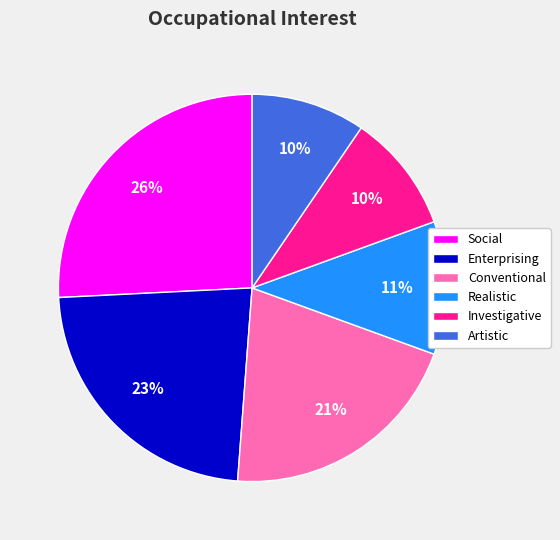

What is the ratio of the value at Enterprising to the value at Conventional?

1.1